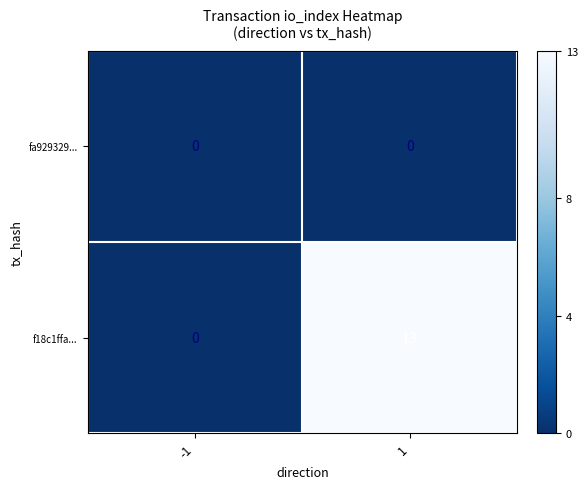

Which series has the largest range (max minus min)?

f18c1ffa...